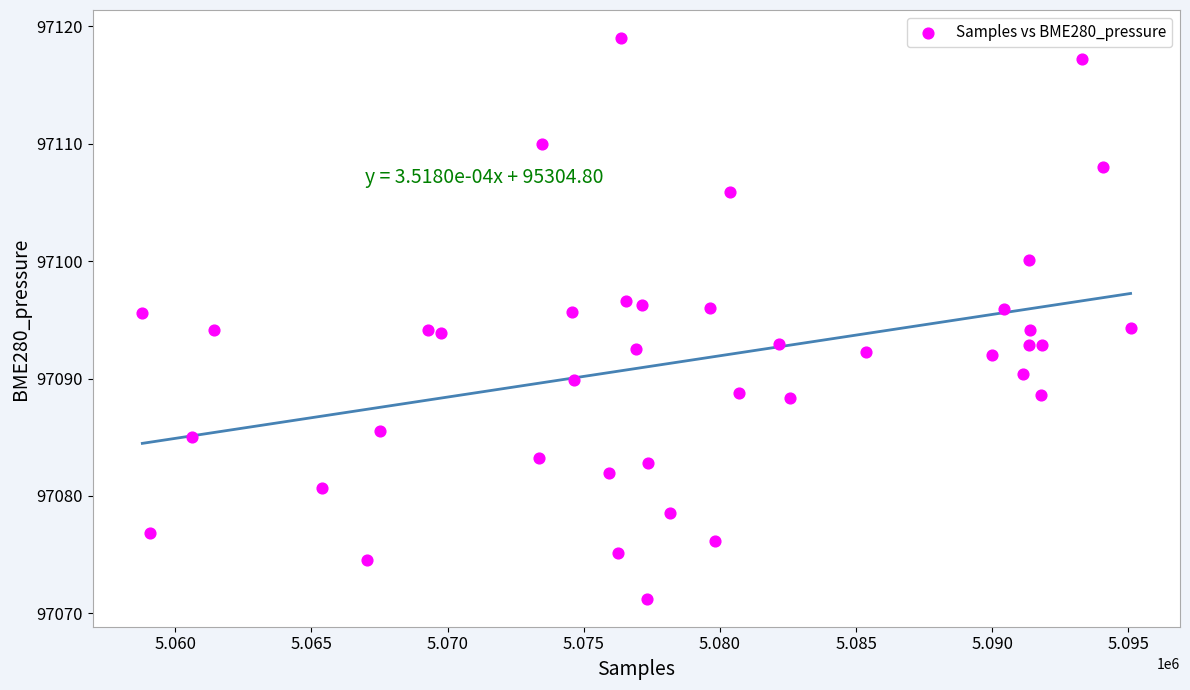

What is the range of X values (max minus min)?

36291.0